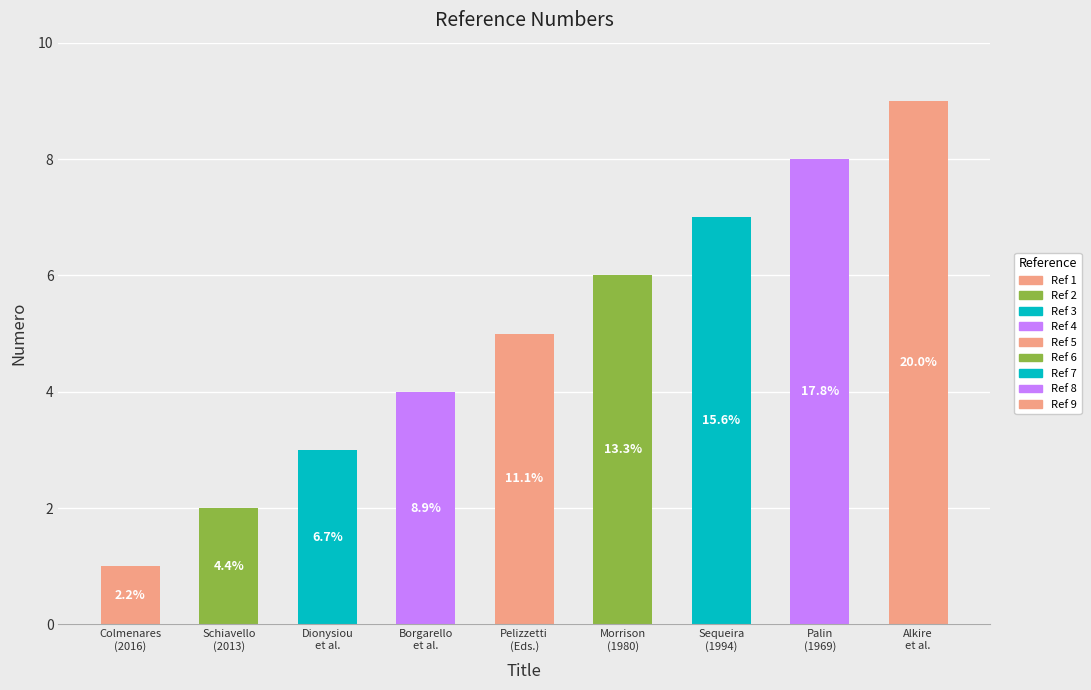

At which category does the chart reach its peak across all series?

Alkire, R. C., Gogotsi, Y., & Simon, P.